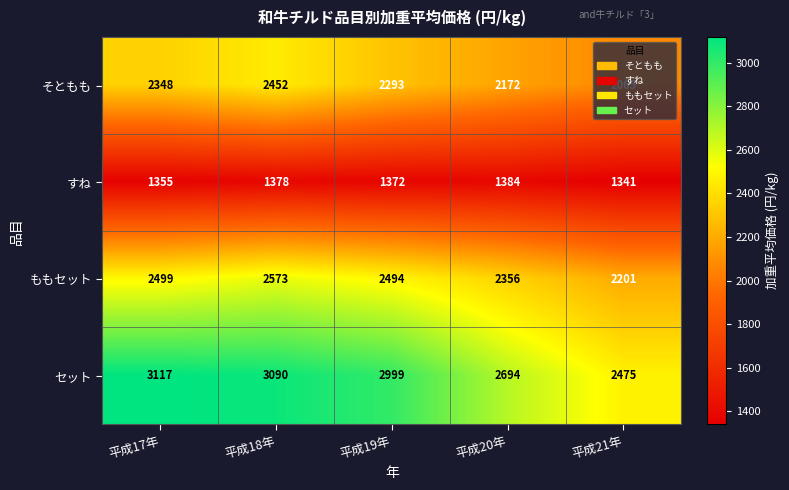

At which label does ももセット reach its minimum?

平成21年